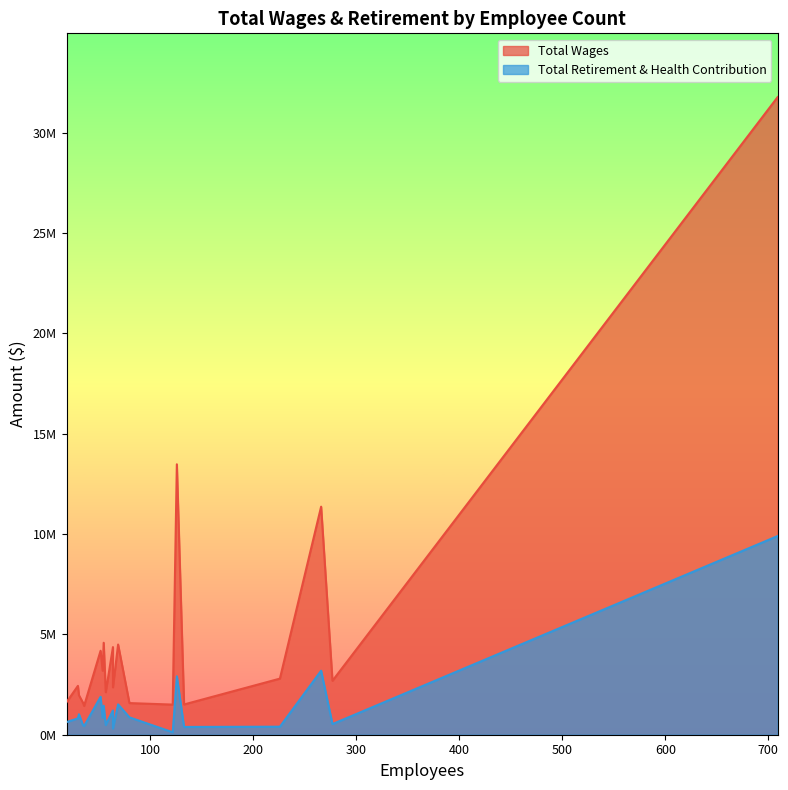

Between 226 and 30, which is larger?

226